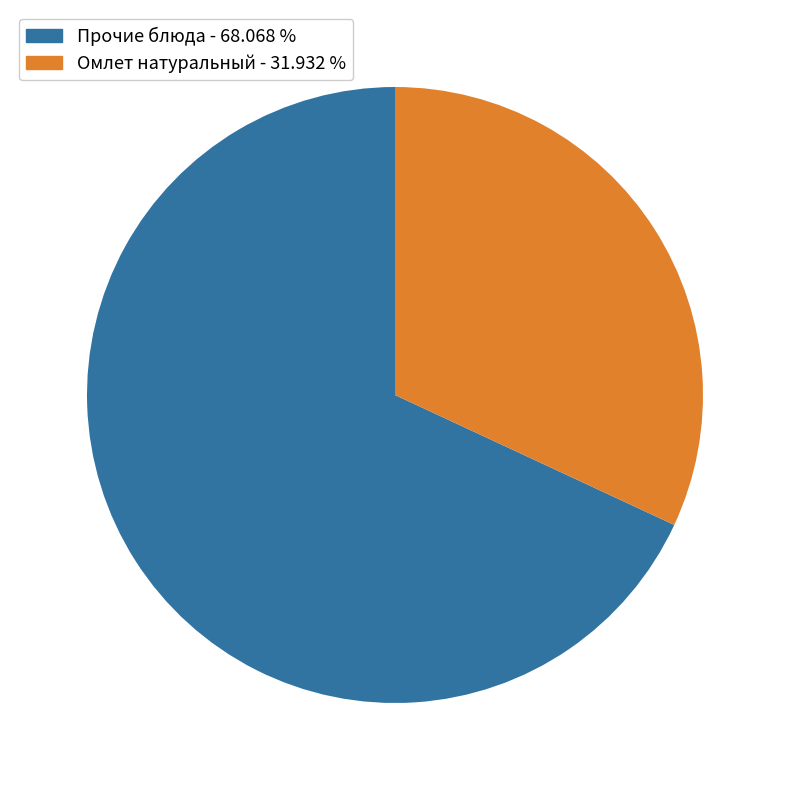

Is there any slice that represents more than half of the pie?

Yes